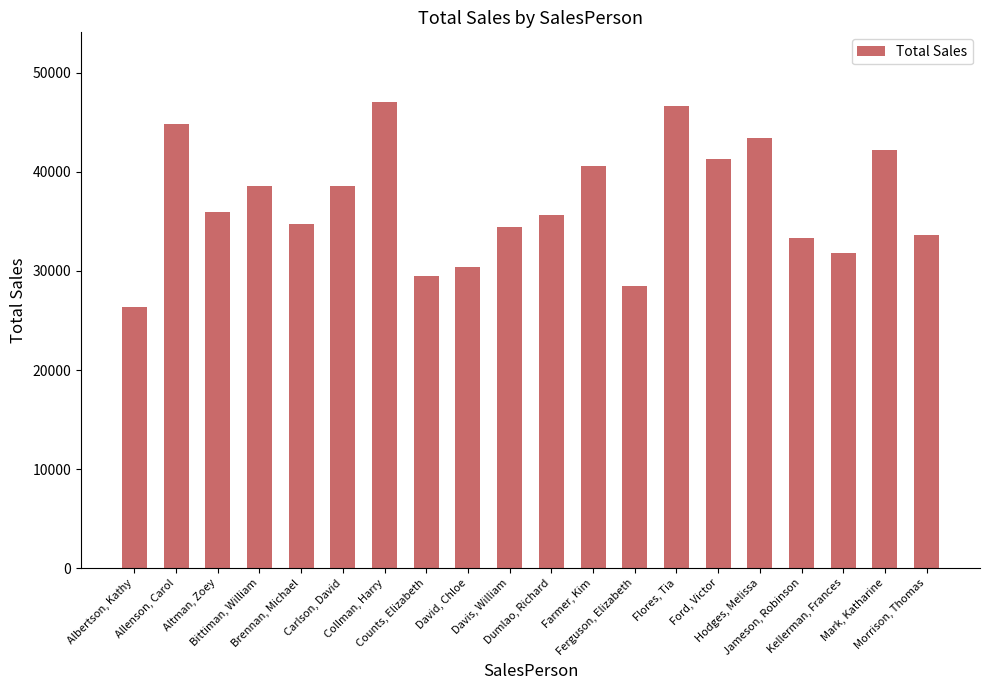

Does the chart contain any negative values?

No